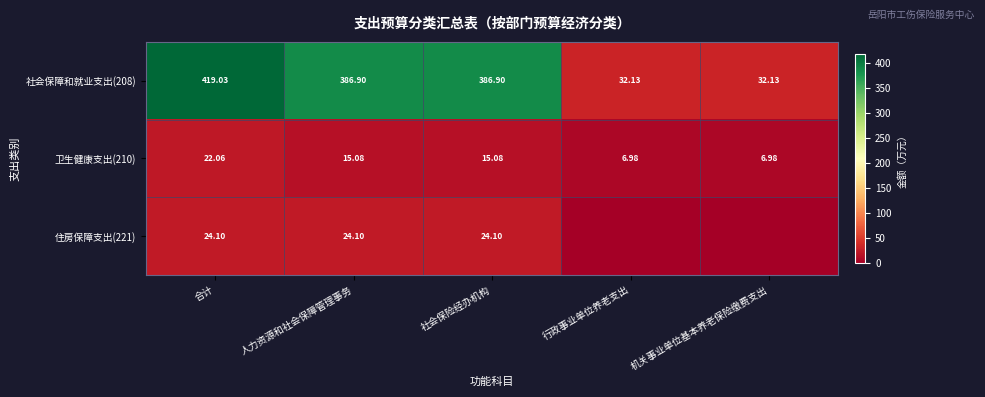

Is it true that 卫生健康支出(210) equals 4.8 at 机关事业单位基本养老保险缴费支出?

False